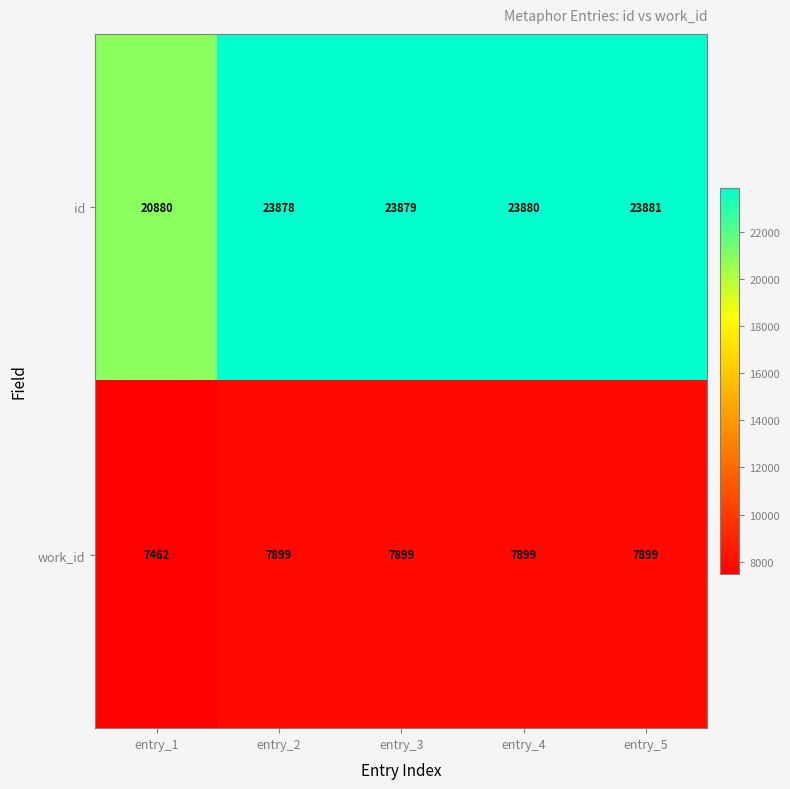

The work_id series shows 7899 at entry_2. True or false?

True